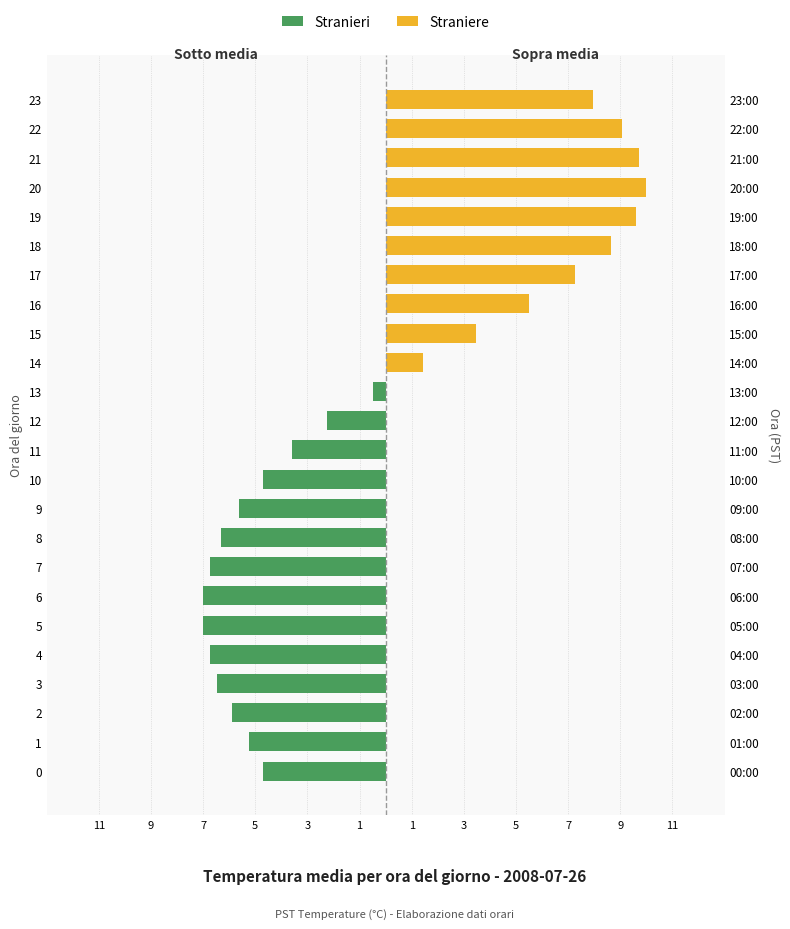

Which series changed the most between 7 and 23?

Straniere